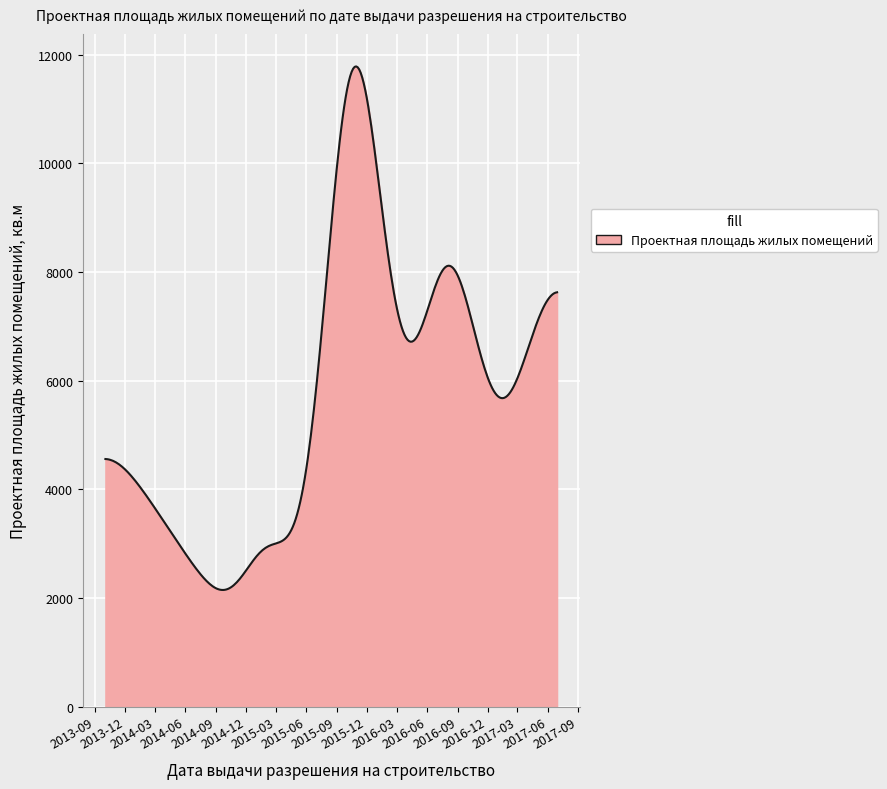

True or false: there are more than 0 points higher than both neighbors.

True